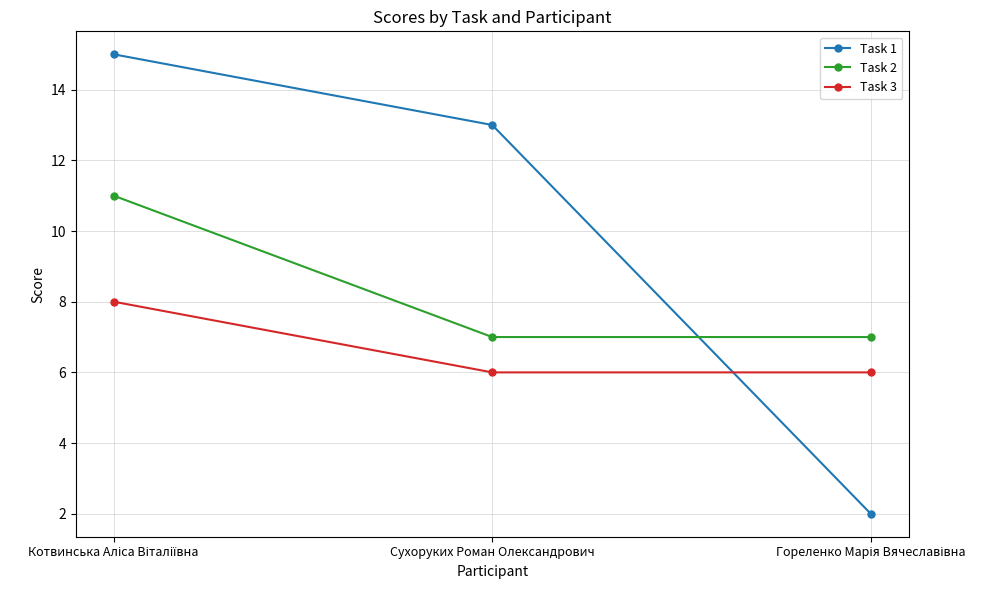

What is the average value of the Task 1 series?

10